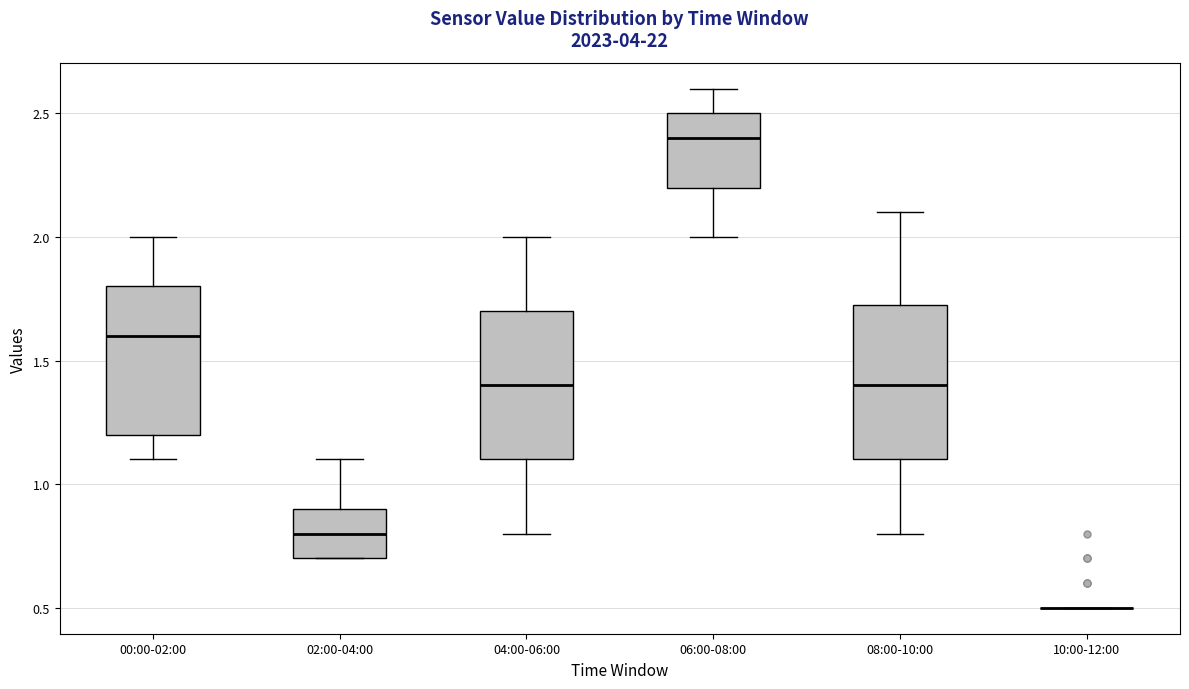

Reading left to right, read every box against the y-axis: the position of its median line, the range the box covers, and the ends of its whiskers. The values are not printed on the chart, so give them approximately, as read against the axis.

00:00-02:00: median 1.60, box 1.20 to 1.80, whiskers 1.10 to 2.00
02:00-04:00: median 0.80, box 0.70 to 0.90, whiskers 0.70 to 1.10
04:00-06:00: median 1.40, box 1.10 to 1.70, whiskers 0.80 to 2.00
06:00-08:00: median 2.40, box 2.20 to 2.50, whiskers 2.00 to 2.60
08:00-10:00: median 1.40, box 1.10 to 1.75, whiskers 0.80 to 2.10
10:00-12:00: box collapsed to a line at 0.50, whiskers 0.50 to 0.50